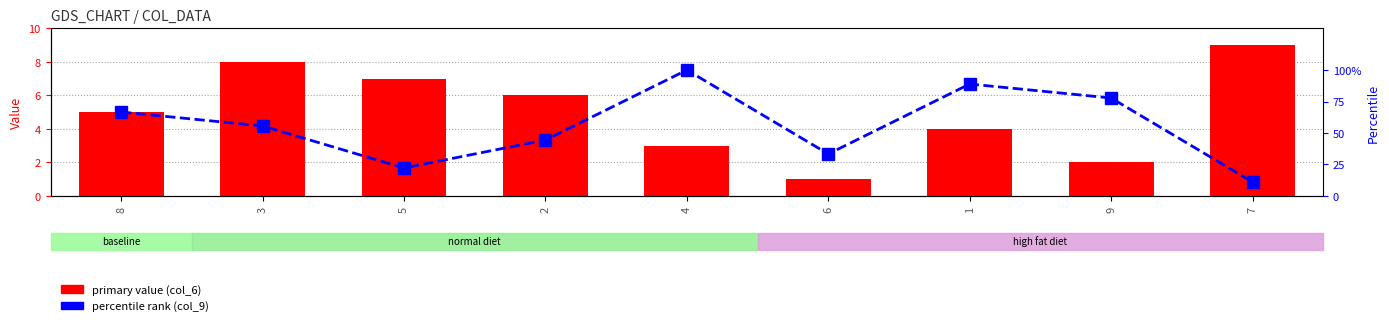

Between 8 and 5, which series saw the biggest shift?

col_9 percentile rank